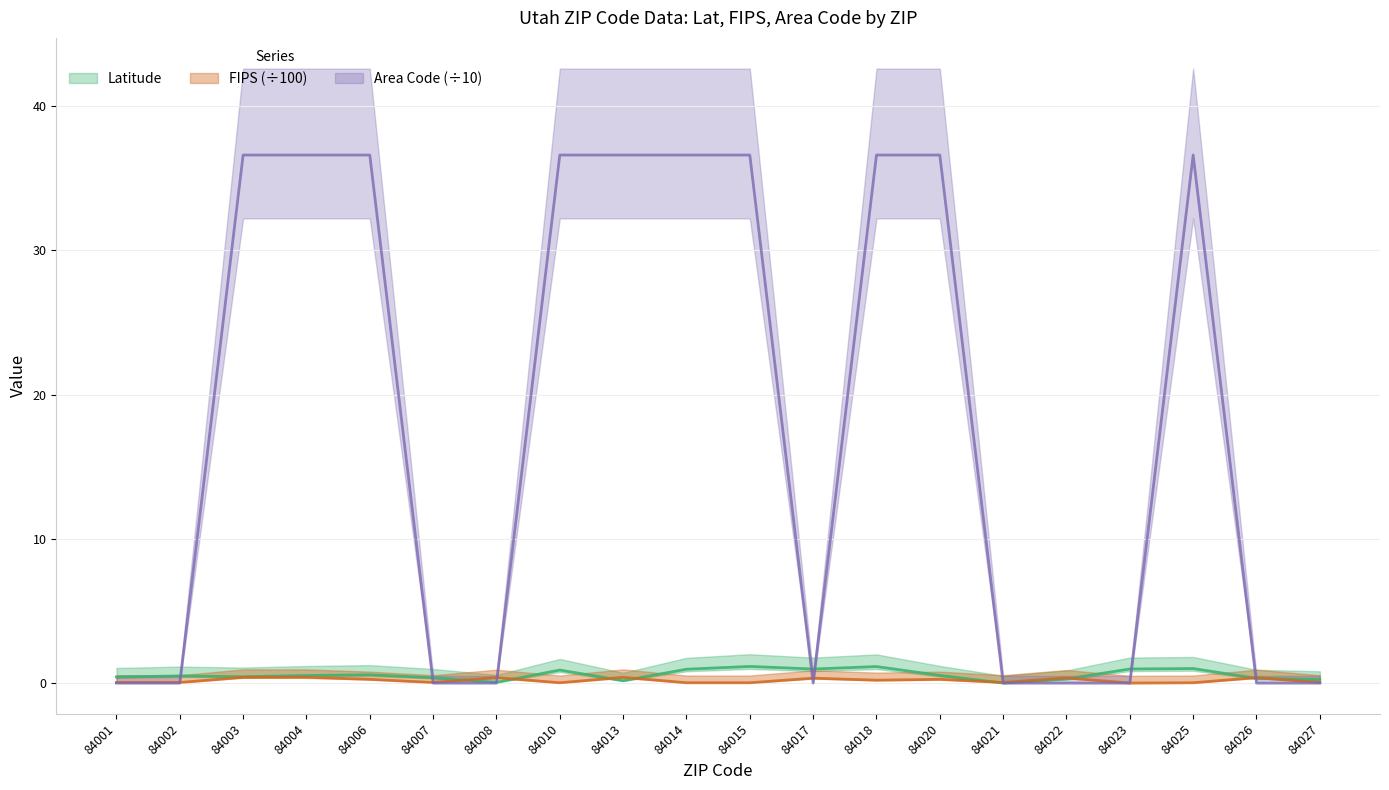

Which series has the widest spread of values?

Area Code